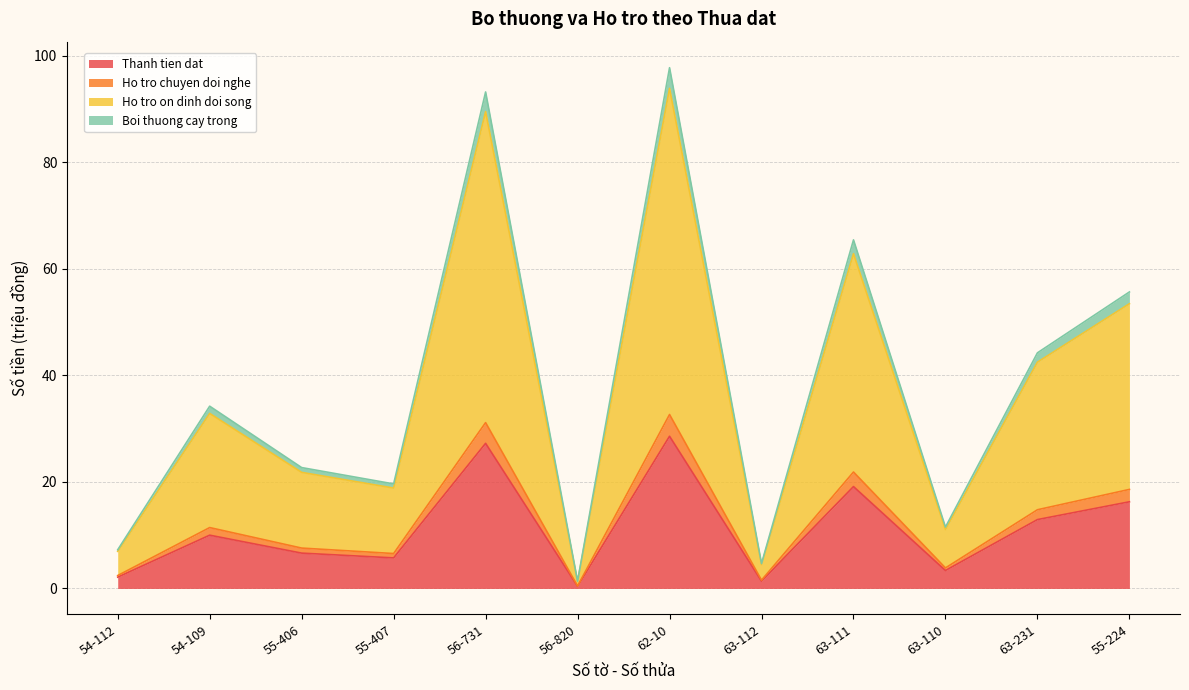

What is the label of the 5th point from the right?

63-112